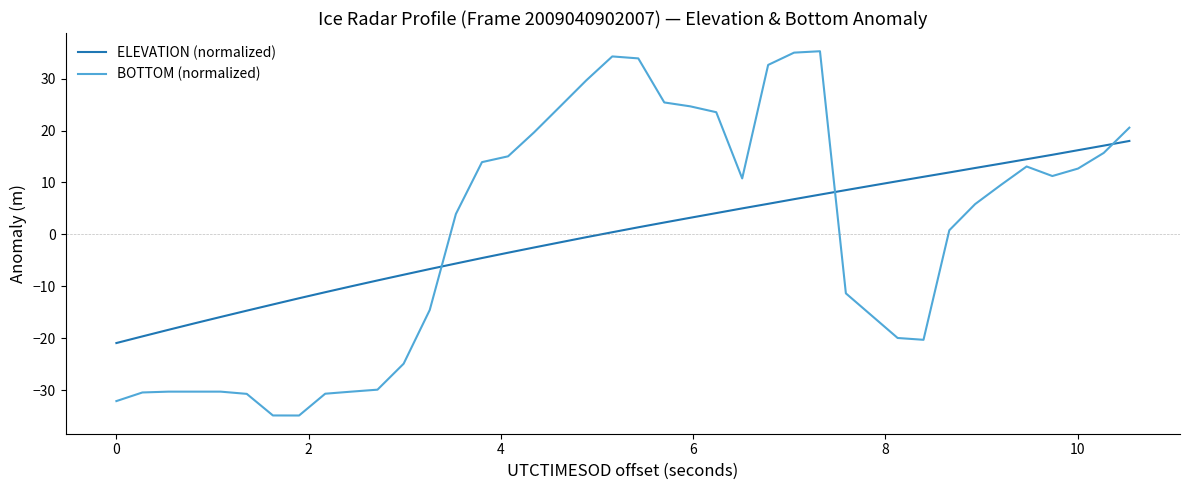

What is the difference between the maximum and minimum values in the BOTTOM (normalized) series?

70.2